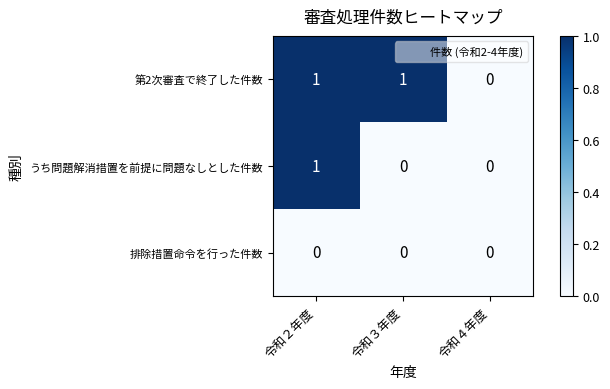

Count the number of data series in this chart.

3